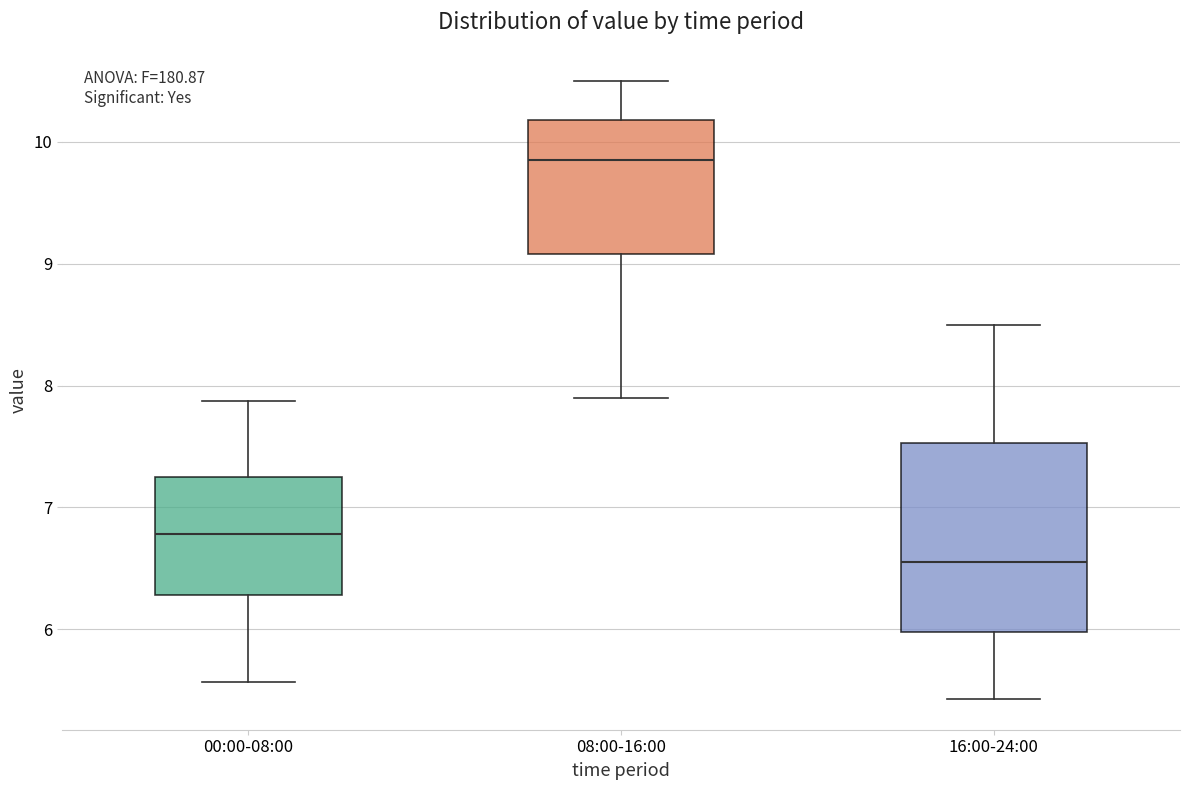

Which box's median line is the lowest?

16:00-24:00